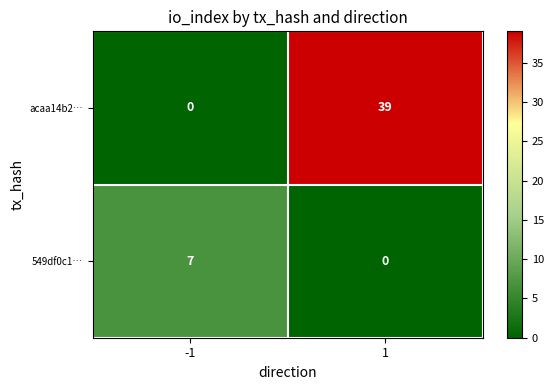

How many distinct data groups are displayed?

2